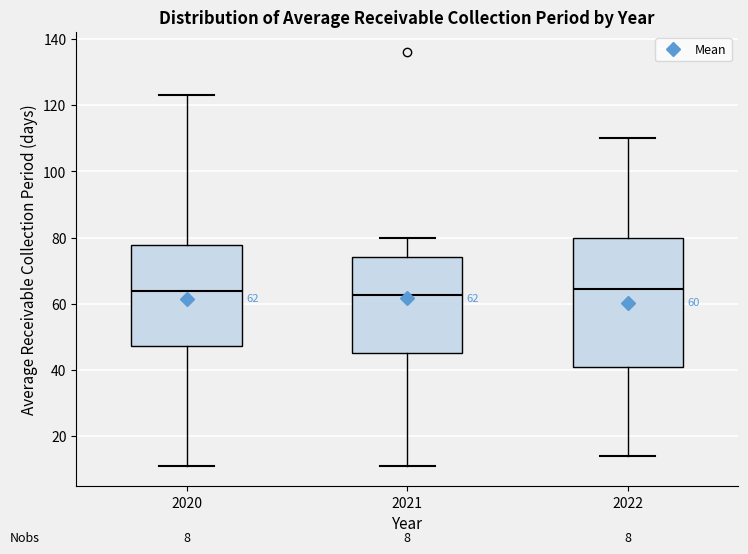

Comparing the boxes themselves (not the whiskers), which one is the tallest?

2022